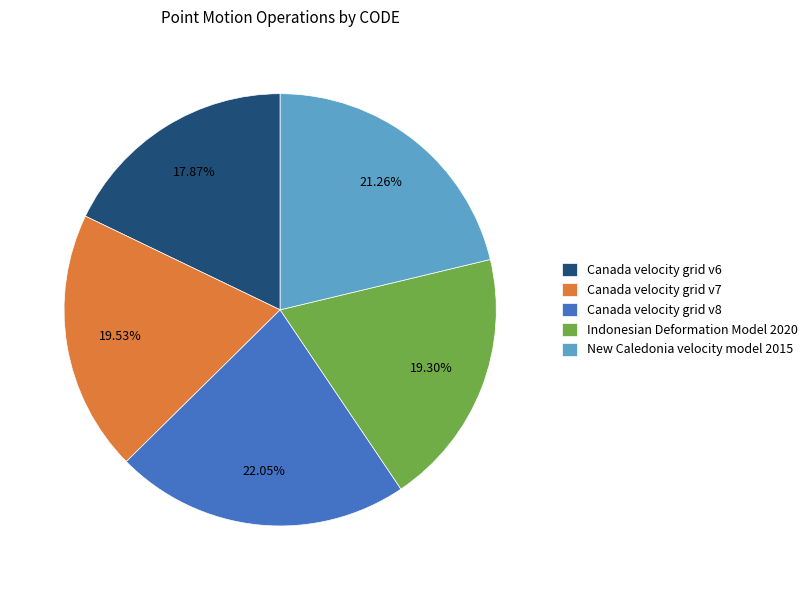

Does any single category account for the majority?

No